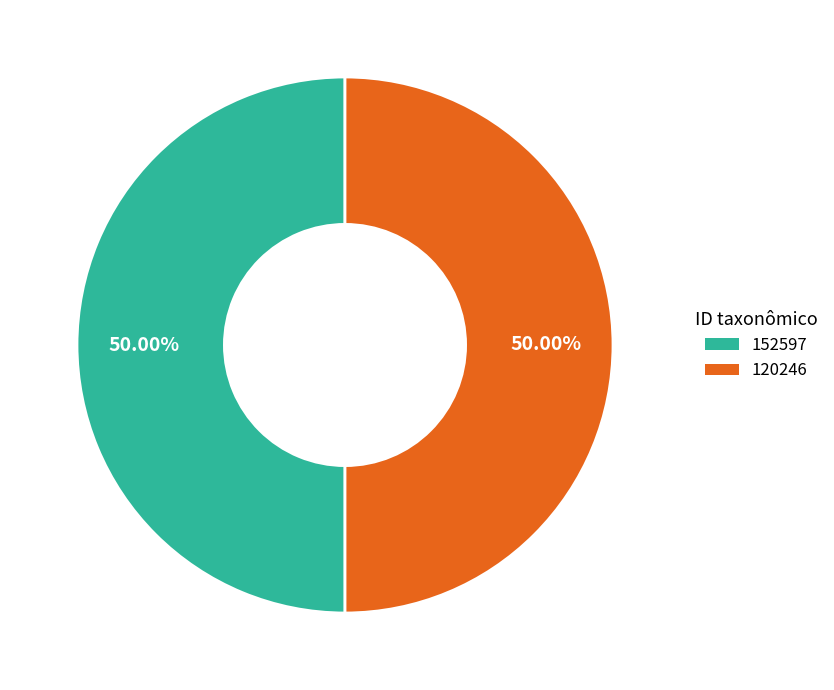

What is the ratio of the value at 120246 to the value at 152597?

1.0